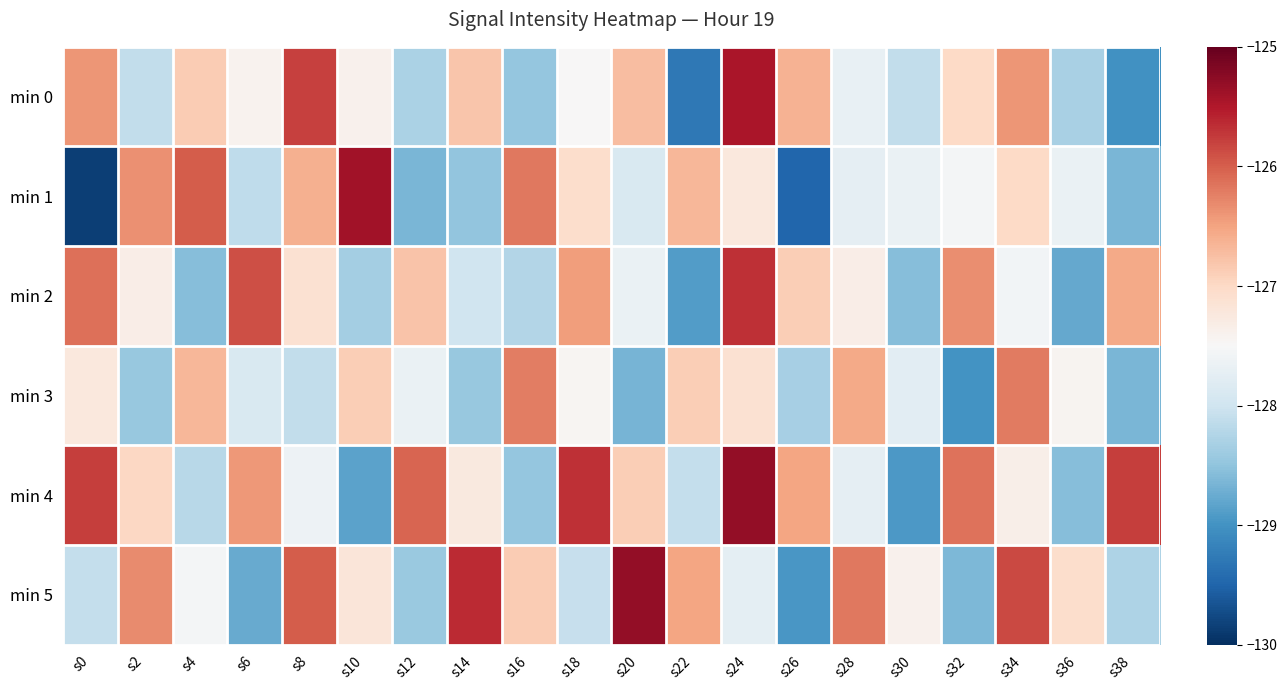

Which has a higher value, s10 or s24?

s24